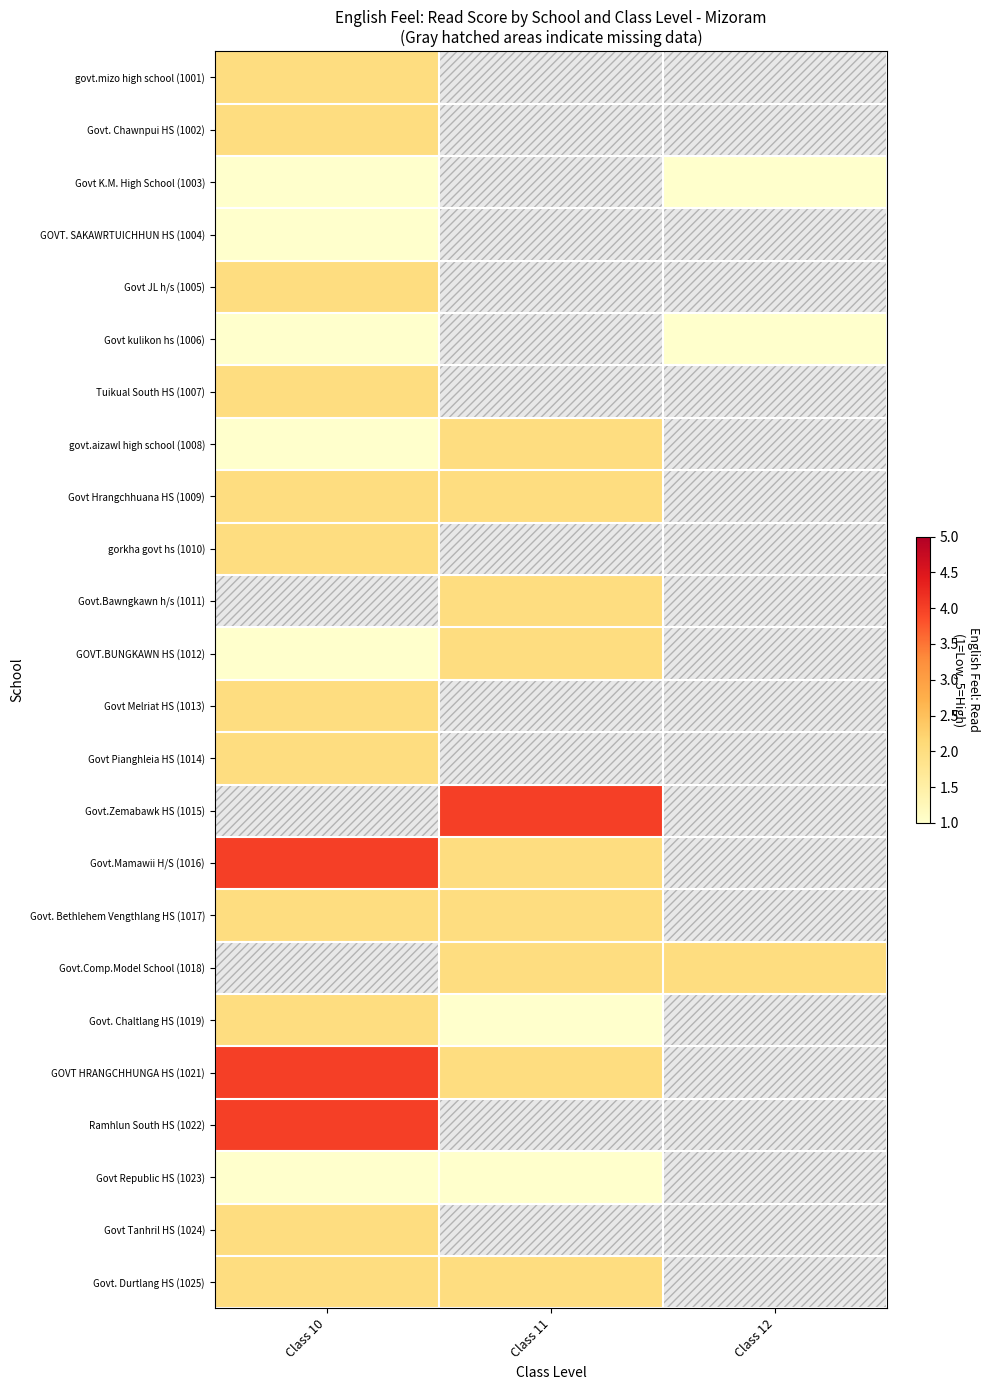

How many values in the govt.aizawl high school (1008) series are below 2?

1